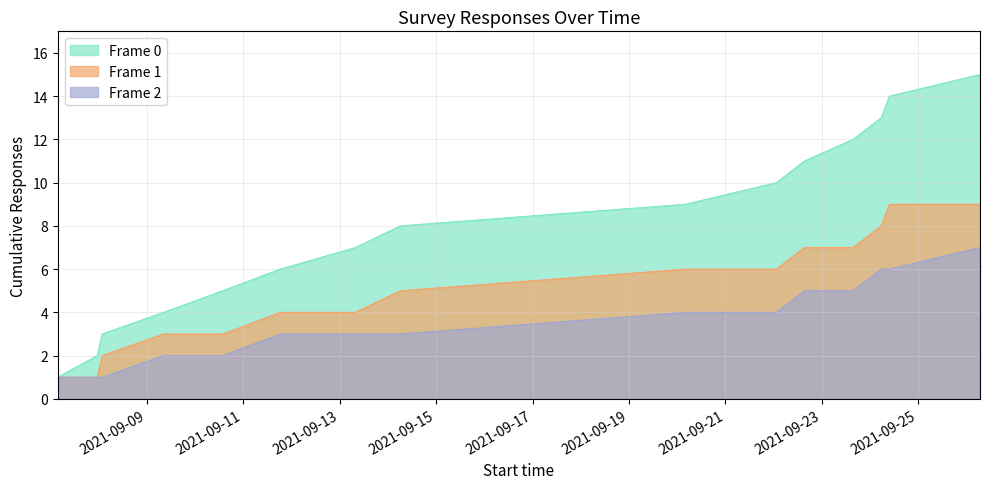

What are all the series names shown in the legend?

Frame 0, Frame 1, Frame 2